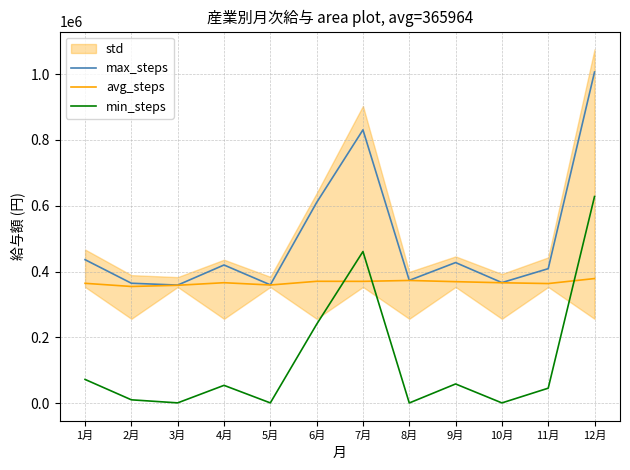

Is the value of min_steps at 8月 greater than the value of max_steps at 8月?

No